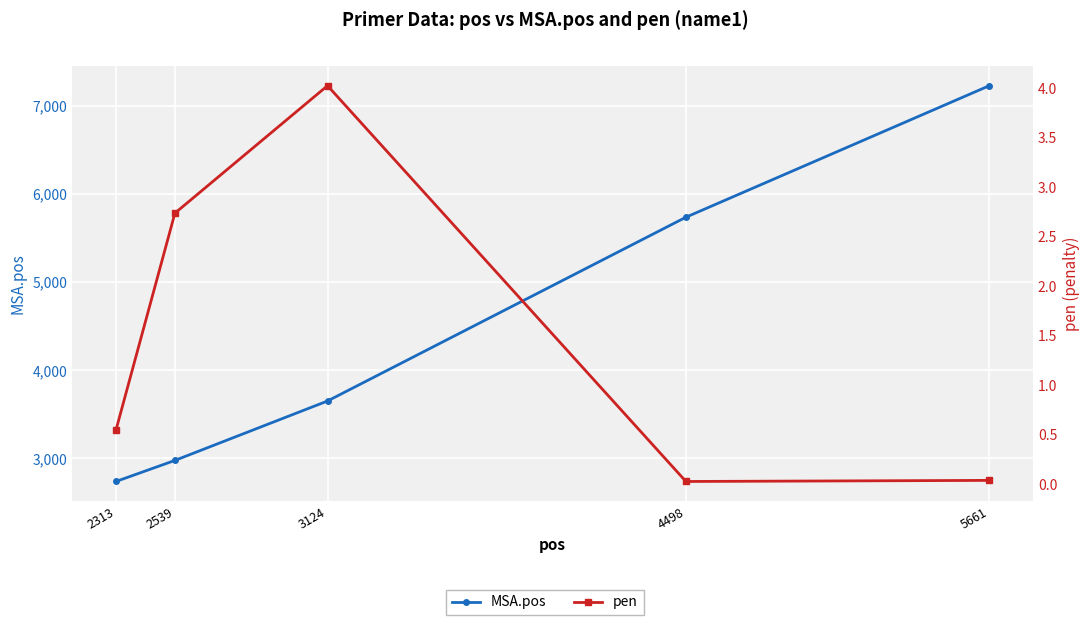

What is the maximum value shown in the chart?

7229.0